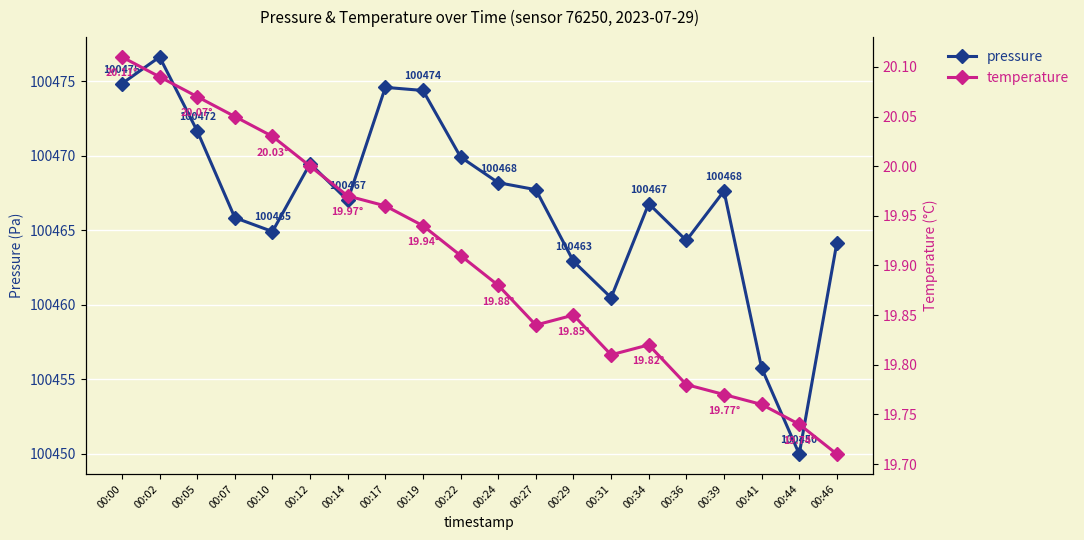

Between 00:44 and 00:29, which is larger?

00:29